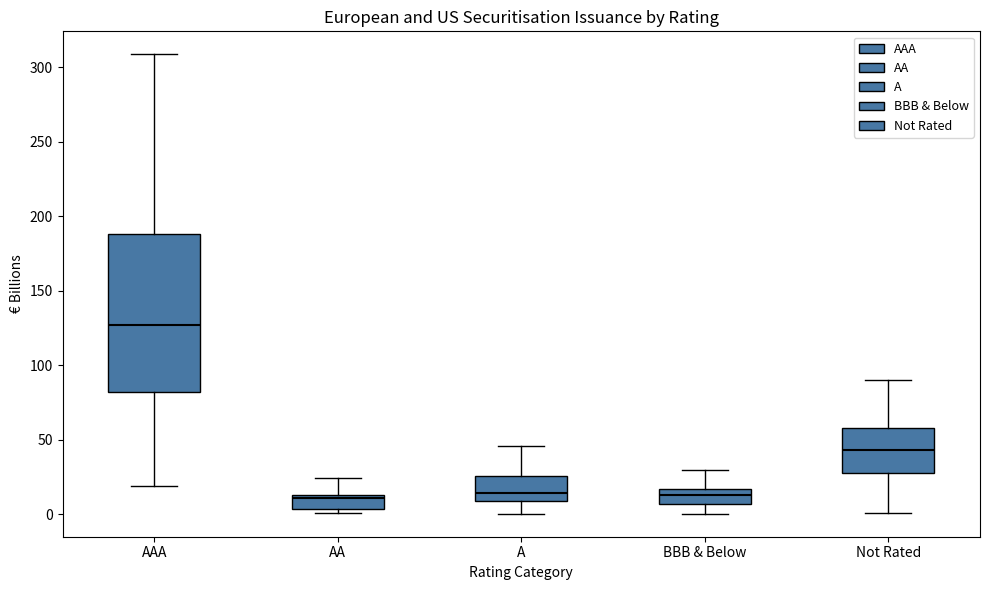

Reading left to right, transcribe this box plot: for each box, give where its median line is, the range the box spans, and where its two whiskers end, as read against the y-axis. The values are not printed on the chart, so give them approximately, as read against the axis.

AAA: median 125, box 80 to 190, whiskers 20 to 310
AA: median 10, box 5 to 15, whiskers 0 to 25
A: median 15, box 10 to 25, whiskers 0 to 45
BBB & Below: median 15 (inside the box), box 5 to 15, whiskers 0 to 30
Not Rated: median 45, box 30 to 60, whiskers 0 to 90